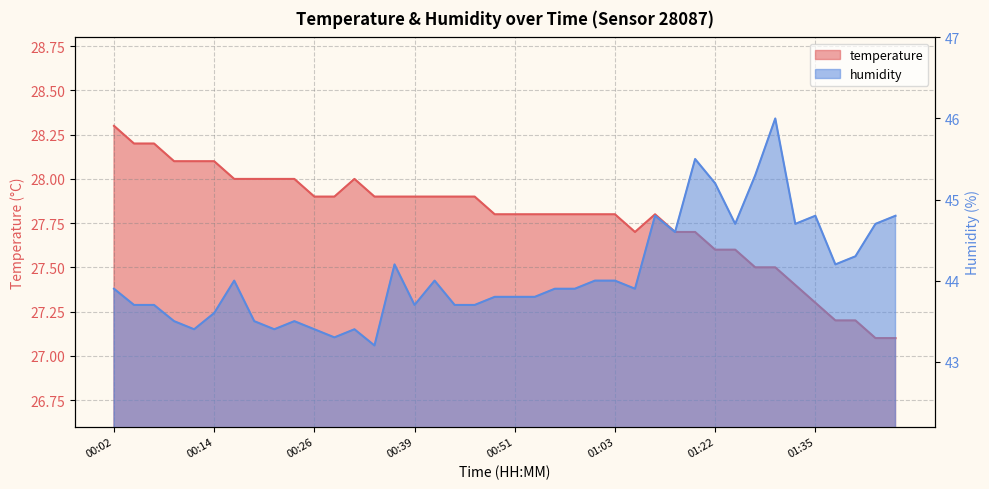

Reading left to right, transcribe all the data shown in this chart.

temperature: 28.3	28.2	28.2	28.1	28.1	28.1	28.0	28.0	28.0	28.0	27.9	27.9	28.0	27.9	27.9	27.9	27.9	27.9	27.9	27.8	27.8	27.8	27.8	27.8	27.8	27.8	27.7	27.8	27.7	27.7	27.6	27.6	27.5	27.5	27.4	27.3	27.2	27.2	27.1	27.1
humidity: 43.9	43.7	43.7	43.5	43.4	43.6	44.0	43.5	43.4	43.5	43.4	43.3	43.4	43.2	44.2	43.7	44.0	43.7	43.7	43.8	43.8	43.8	43.9	43.9	44.0	44.0	43.9	44.8	44.6	45.5	45.2	44.7	45.3	46.0	44.7	44.8	44.2	44.3	44.7	44.8